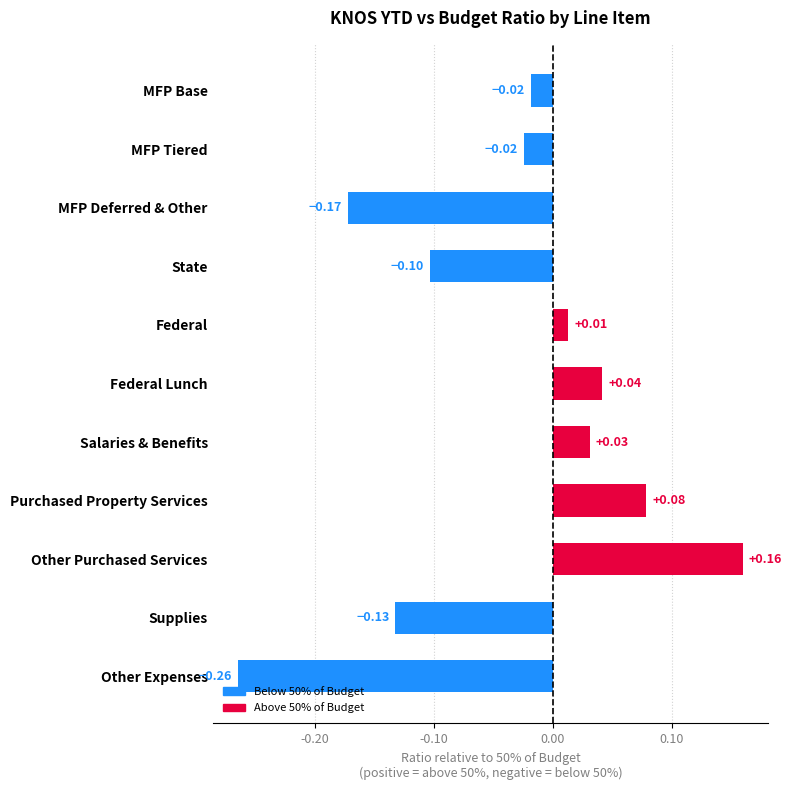

What is the change in value from MFP Base to Federal Lunch?

+0.1